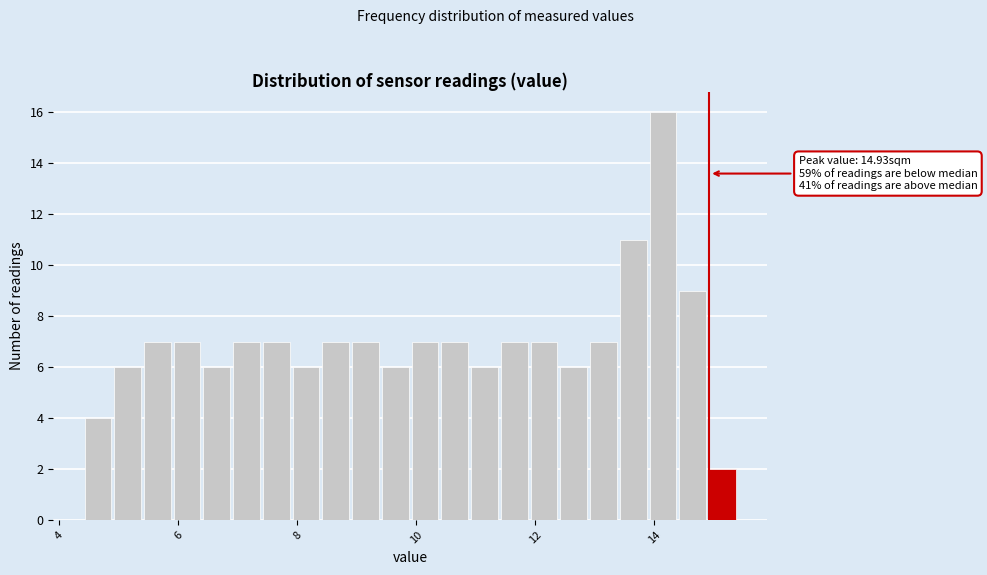

Read against the x-axis, roughly where is the centre of the tallest bar?

14.2